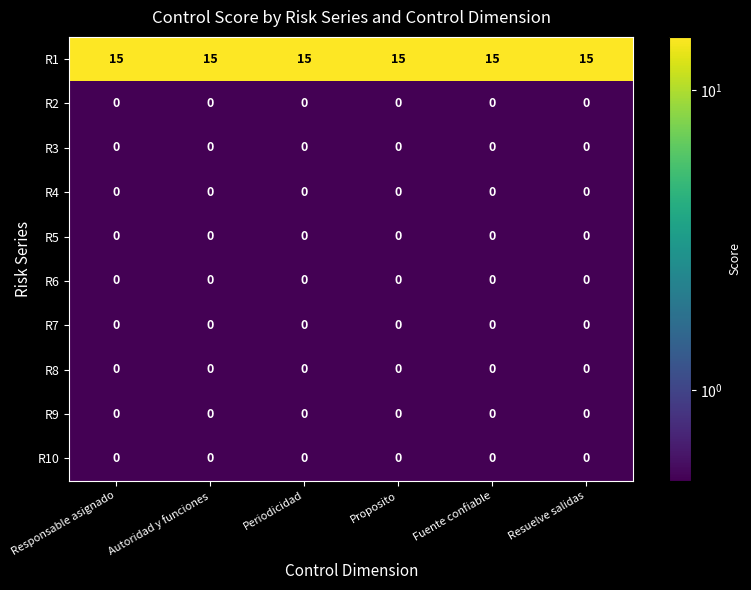

What is the smallest value displayed?

0